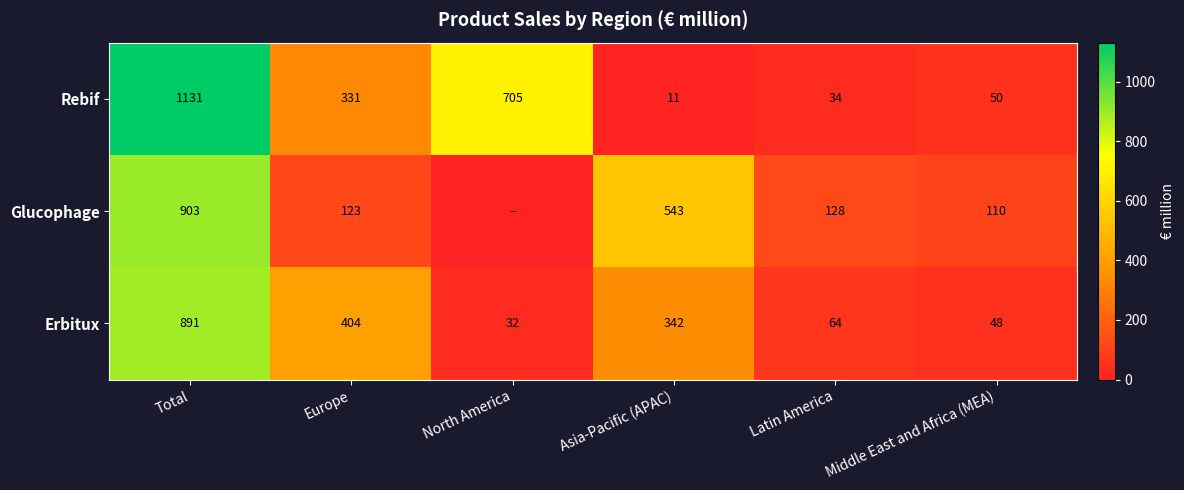

The Erbitux series shows 64 at Latin America. True or false?

True